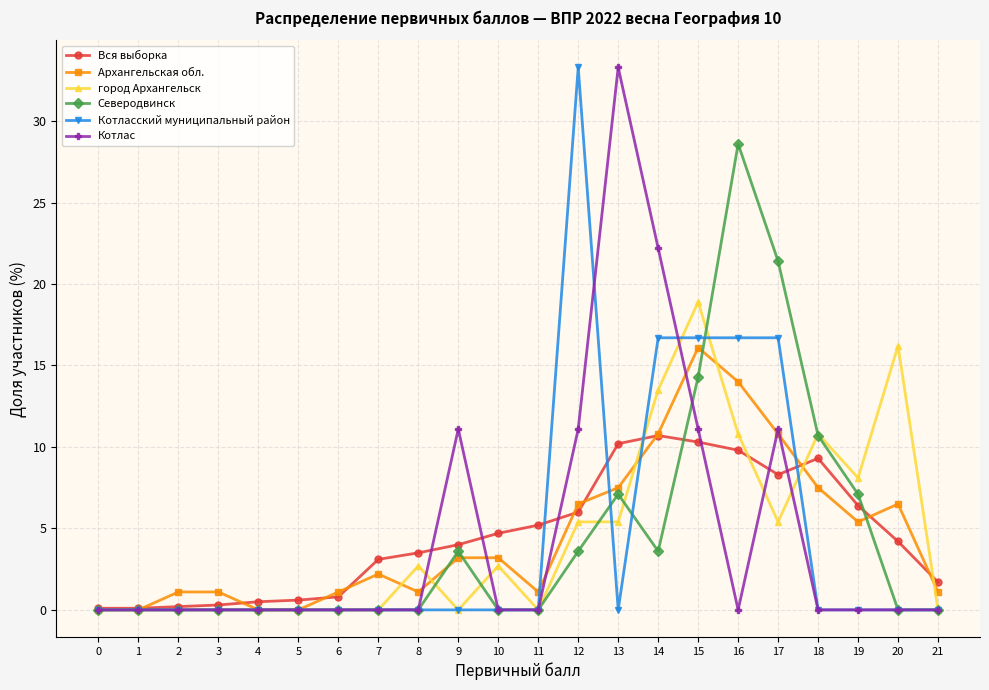

True or false: город Архангельск has a value of 0.0 at 5.

True